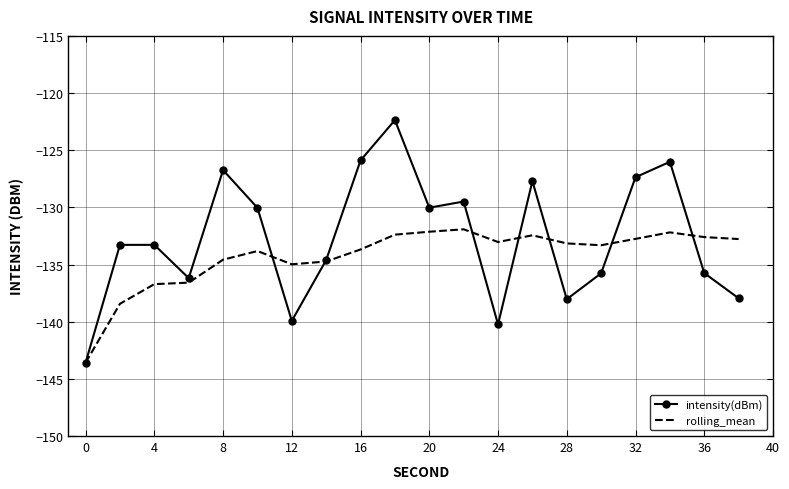

What is the difference between the maximum and minimum values in the rolling_mean series?

11.7